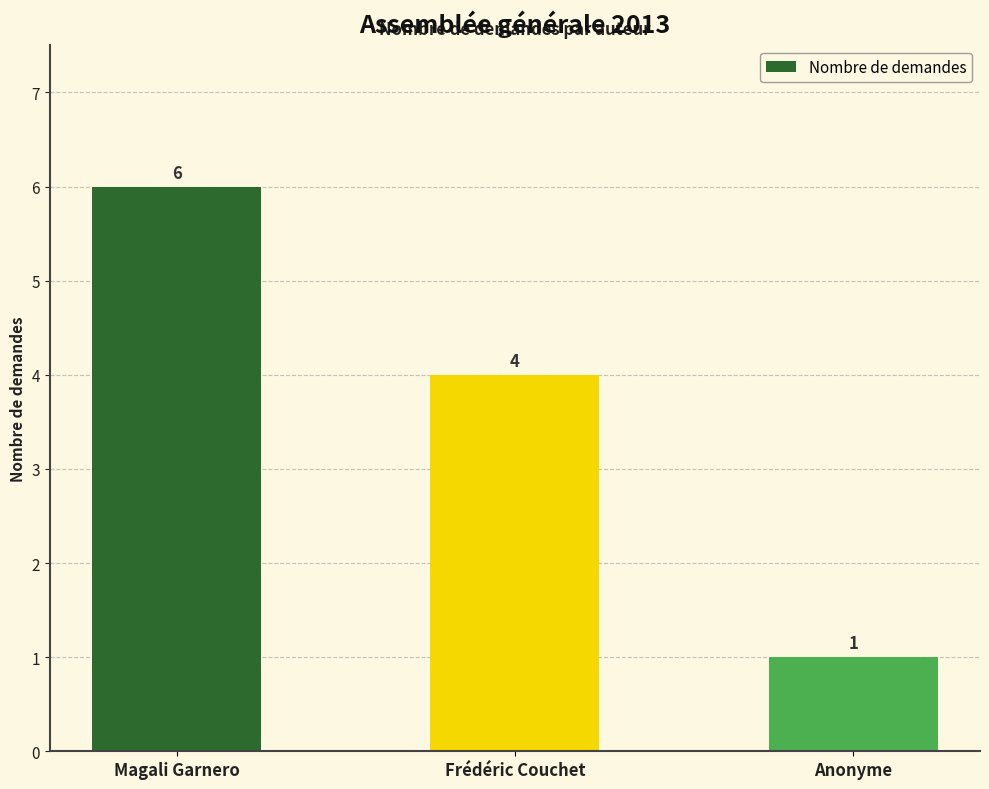

How many categories are shown in the chart?

3